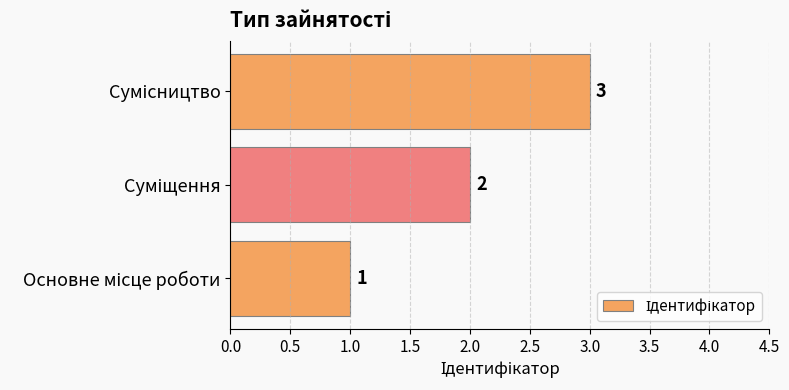

What is the maximum value shown in the chart?

3